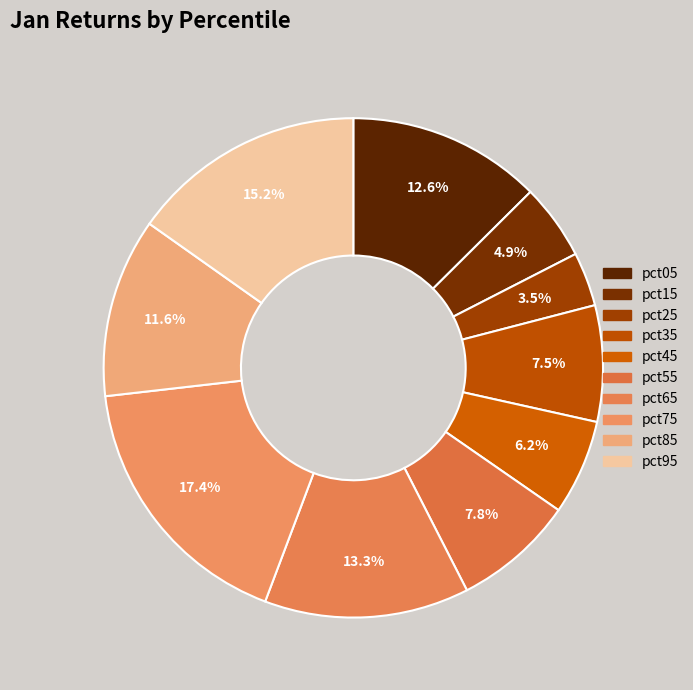

To the nearest percent, what is the difference between the pct65 and pct45 slice percentages?

7%